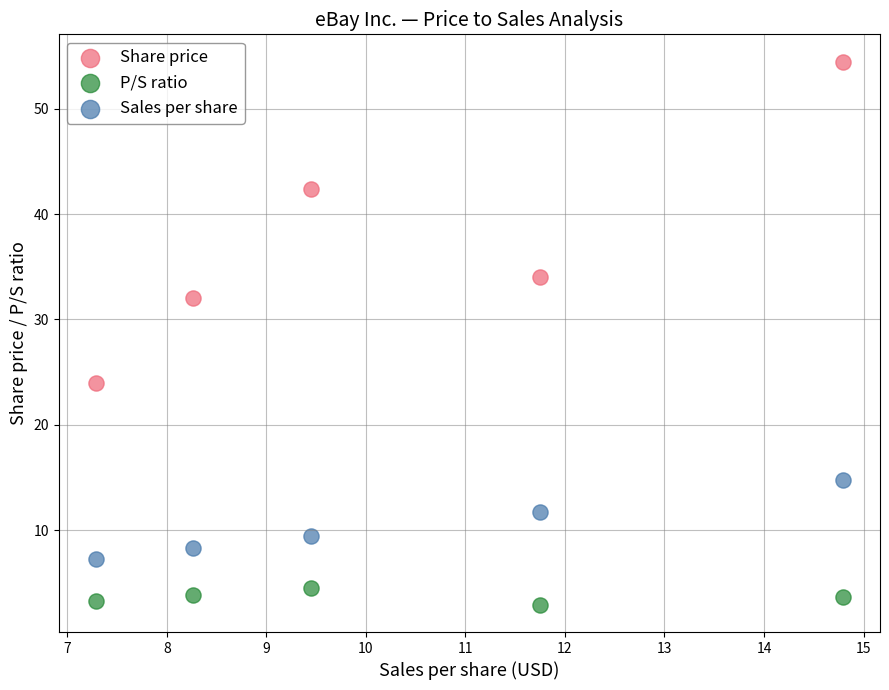

Which series reaches the maximum Y coordinate?

Share price